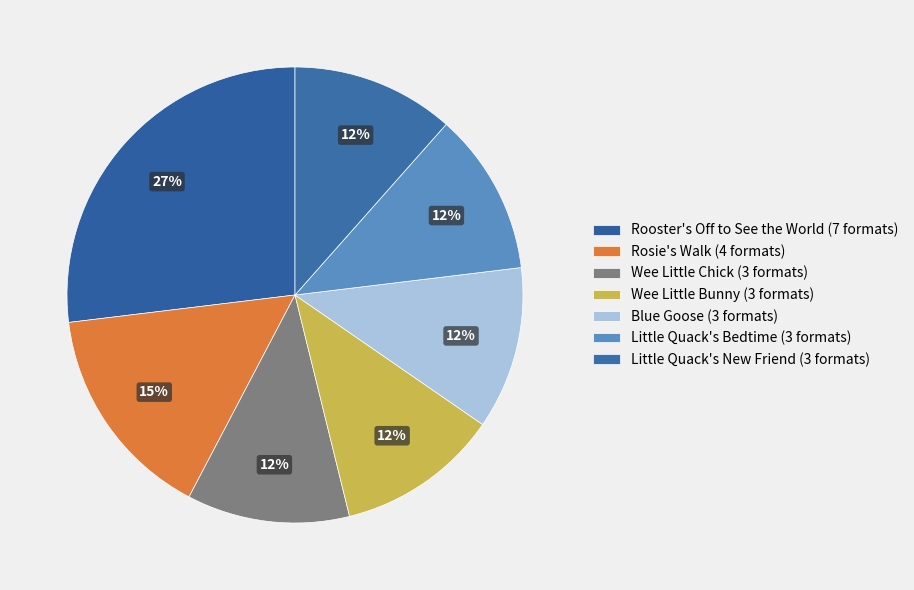

How many segments does this pie chart have?

7